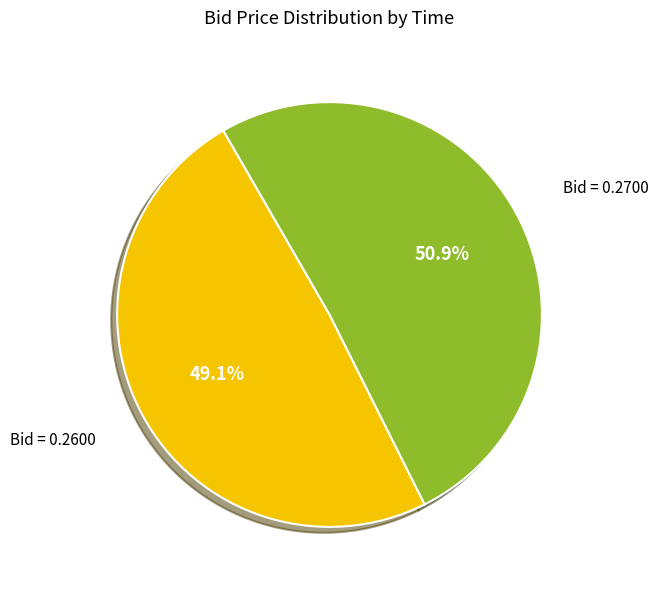

Does any single category account for the majority?

Yes